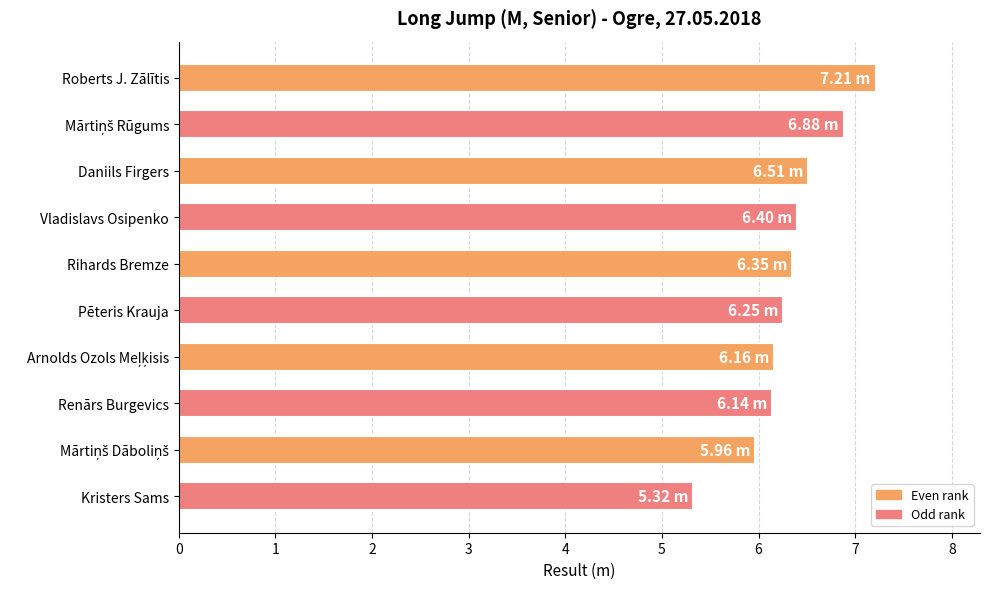

What is the change in value from Roberts J. Zālītis to Renārs Burgevics?

-1.1